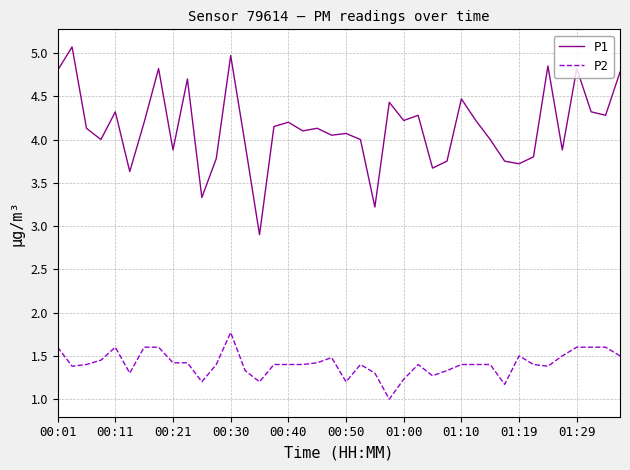

Count the number of data series in this chart.

2